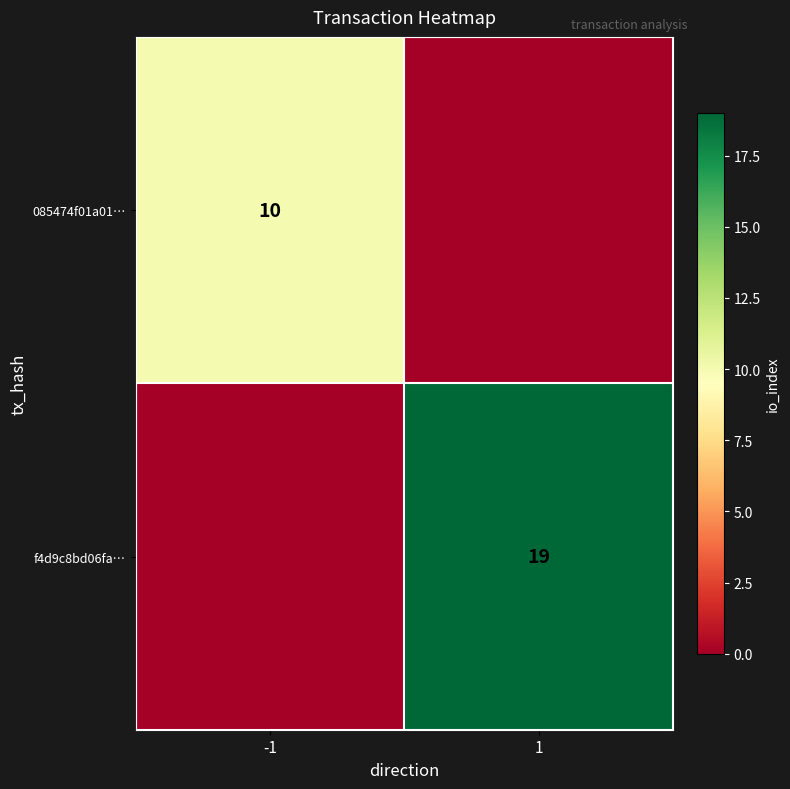

The 085474f01a01… series shows 10 at -1. True or false?

True